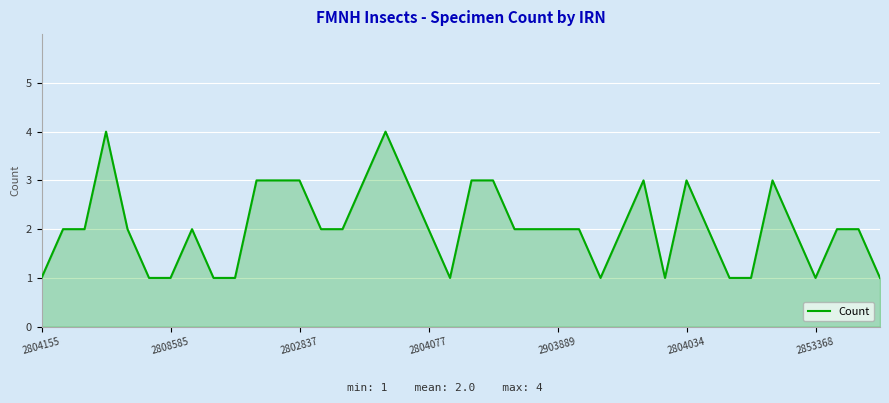

What is the maximum value shown in the chart?

4